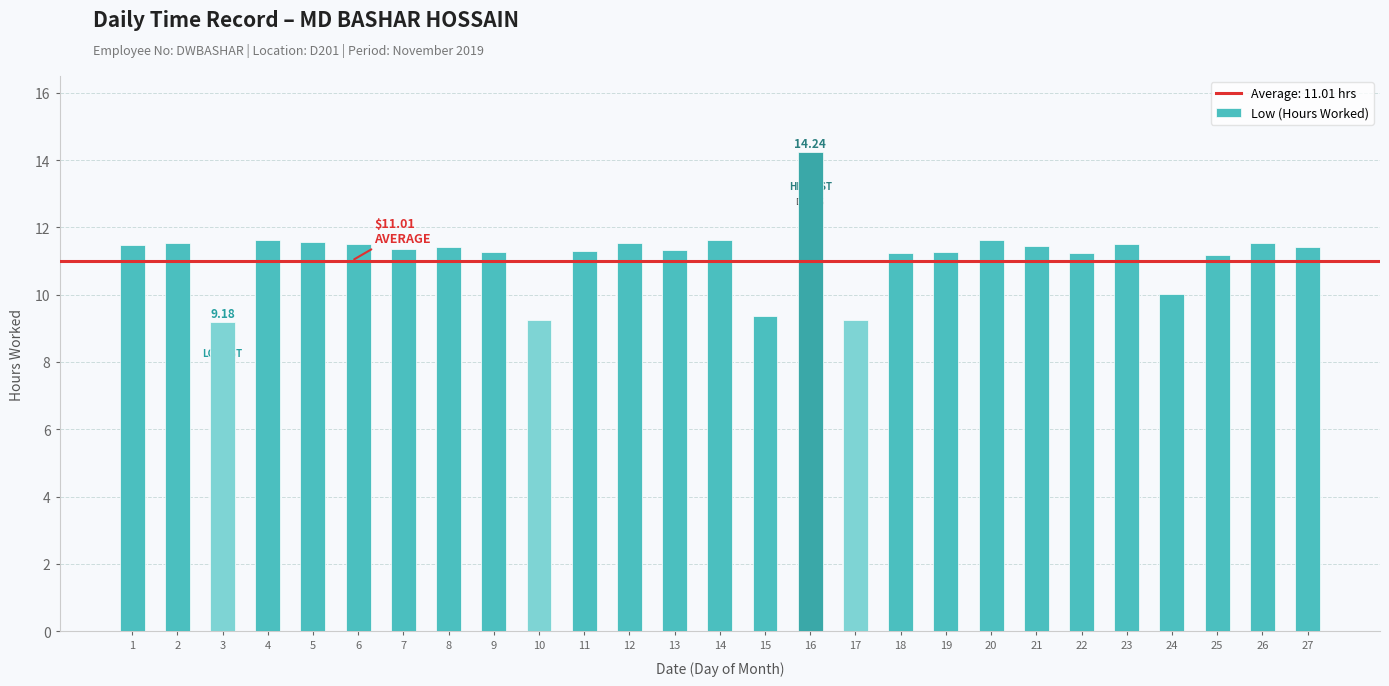

What is the smallest value displayed?

9.2